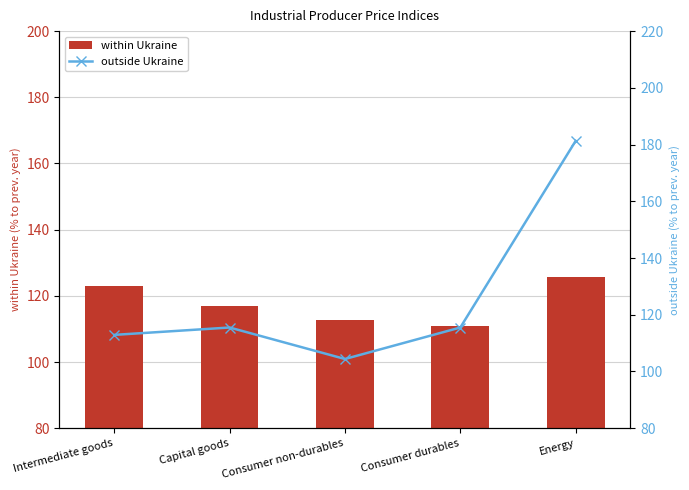

What is the total value across all series at Capital goods?

232.5